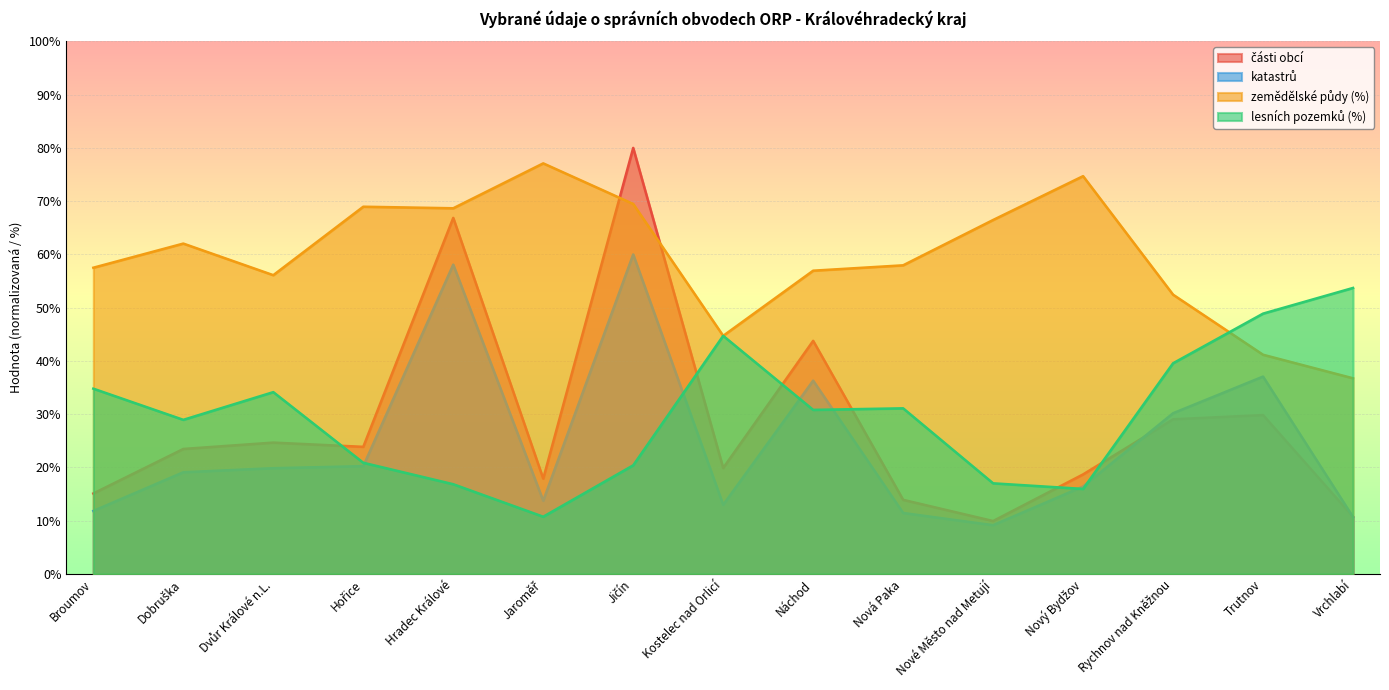

True or false: části obcí and lesních pozemků (%) intersect in this chart.

True